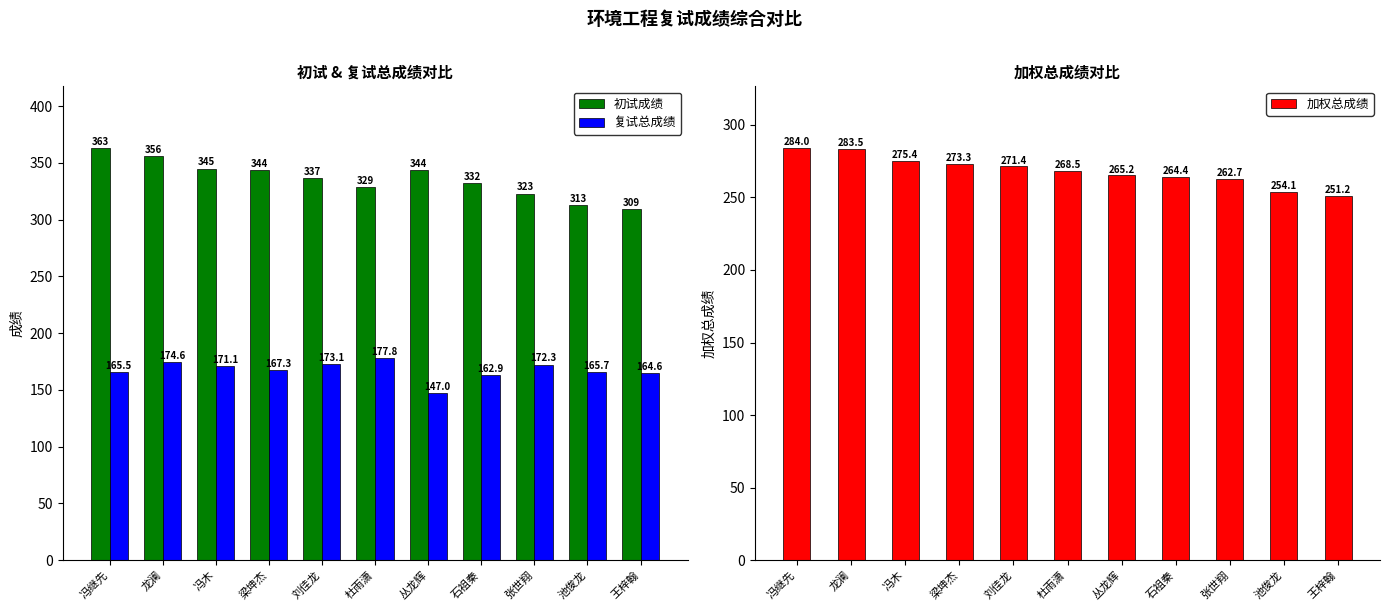

Does the chart contain stacked bars?

No